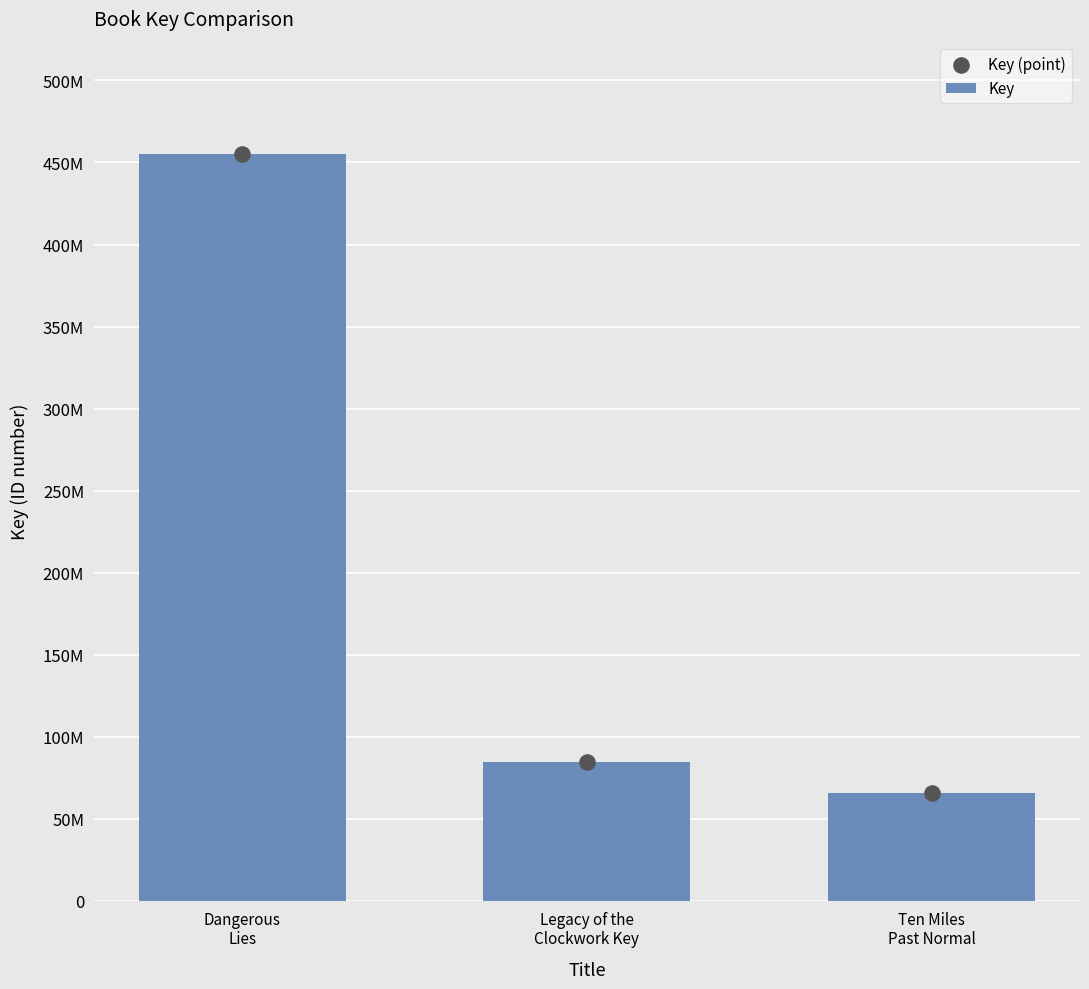

Which series has the largest Y range (max minus min)?

Key